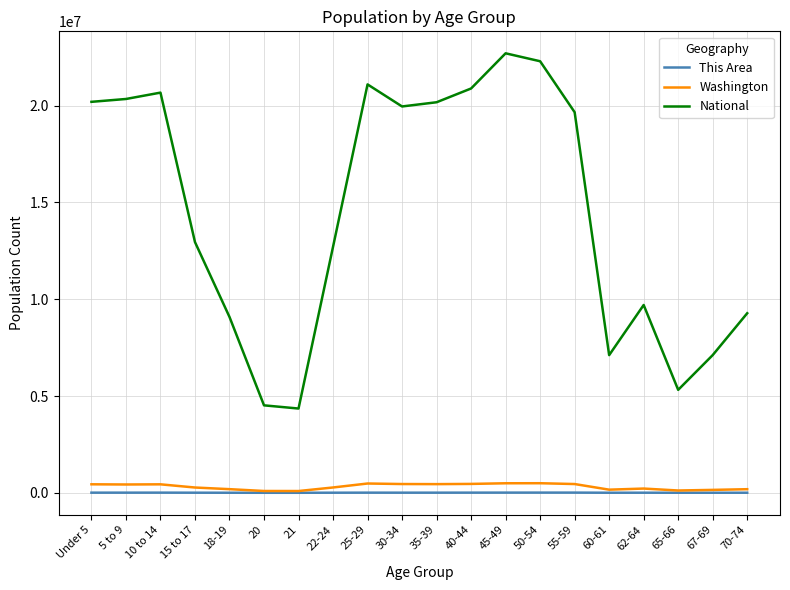

What is the minimum value for National?

4354294